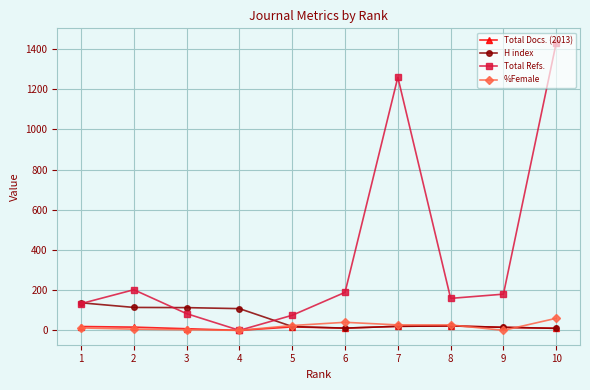

In Total Refs., how many points are lower than both neighbors (excluding endpoints)?

2